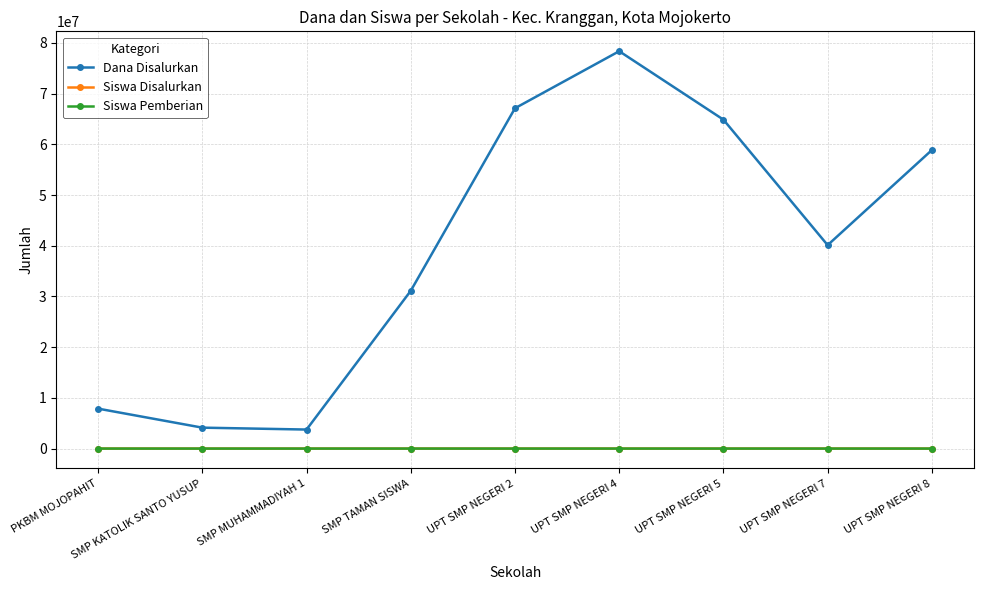

What is the difference between the maximum and minimum values in the Siswa Pemberian series?

130